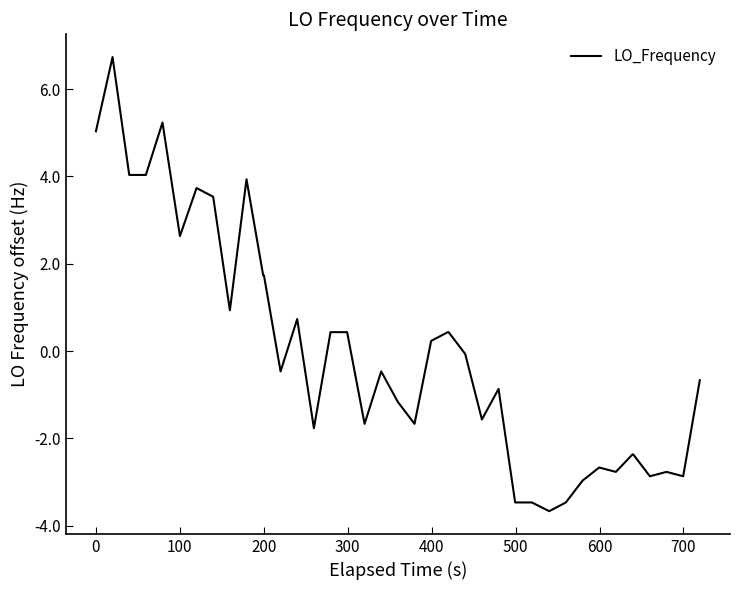

What is the greatest value displayed?

6.7